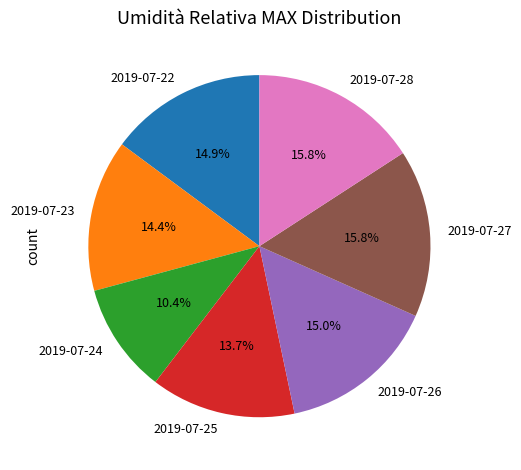

Approximately how many times larger is the value at 2019-07-28 compared to 2019-07-27?

1.0